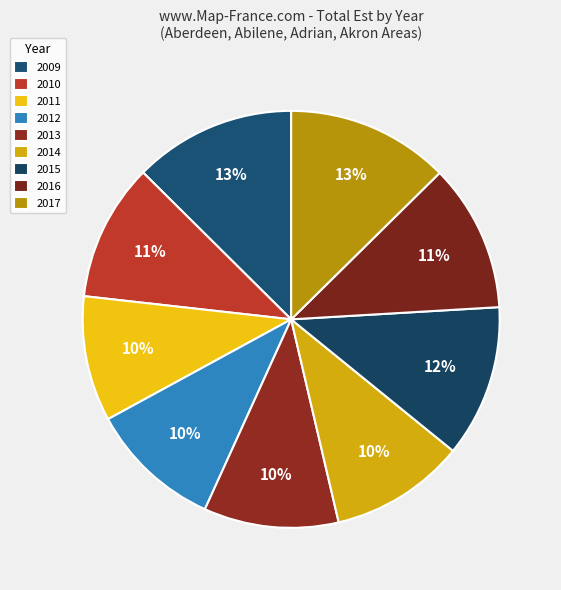

Approximately how many times larger is the value at 2017 compared to 2013?

1.2